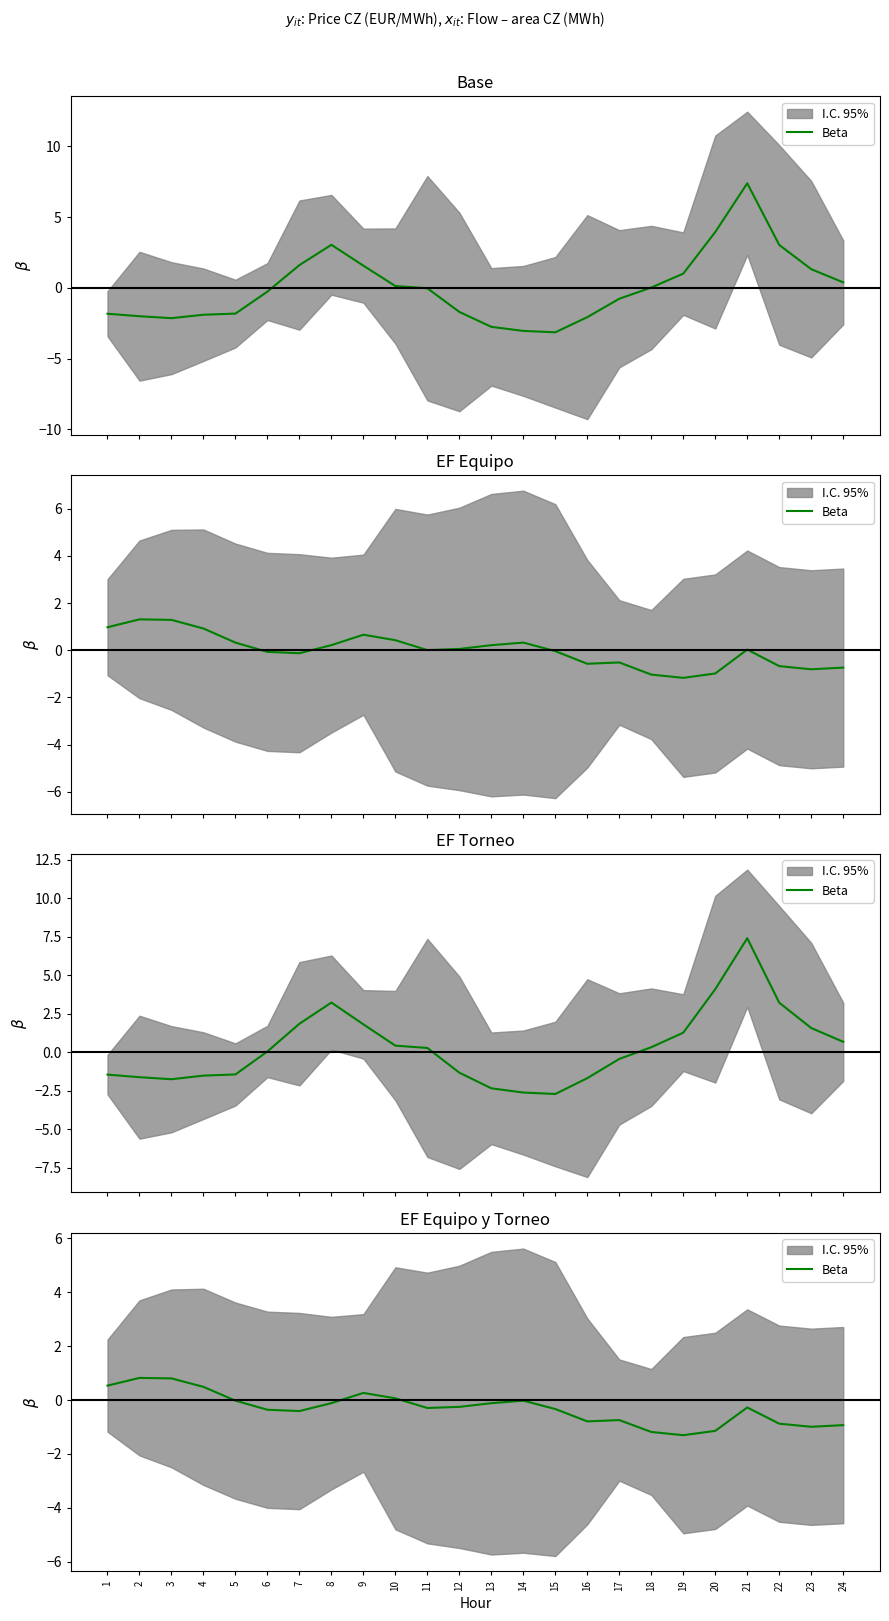

Where is the first local maximum?

2